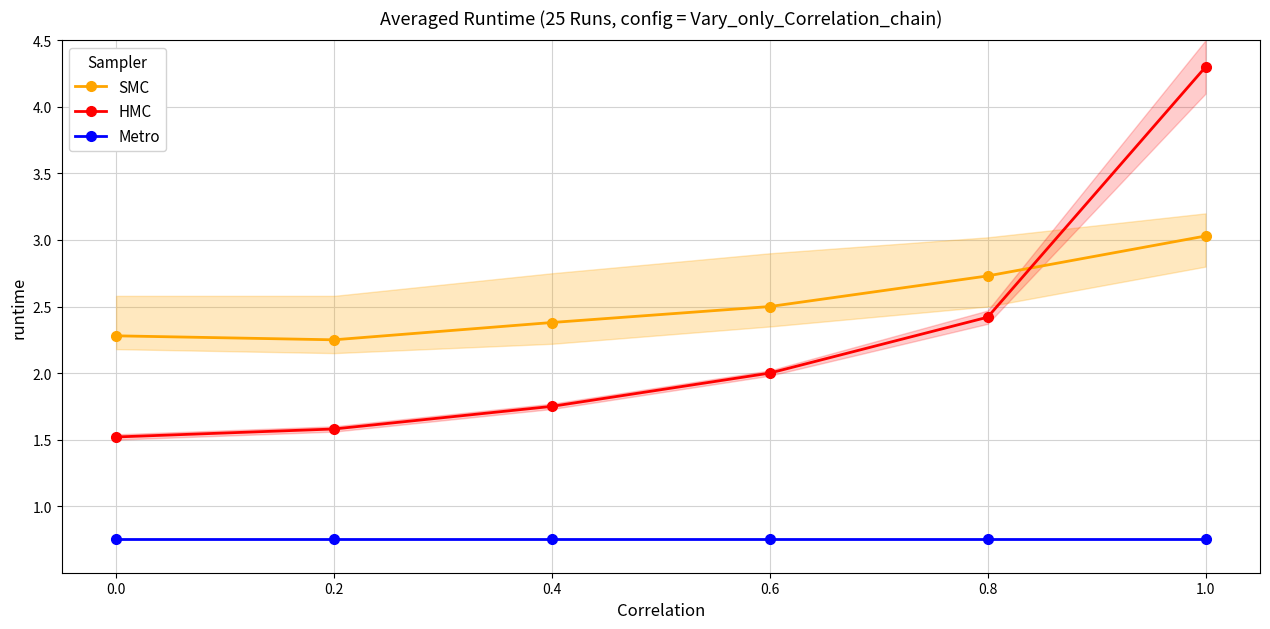

At which label is HMC closest to 2?

0.6